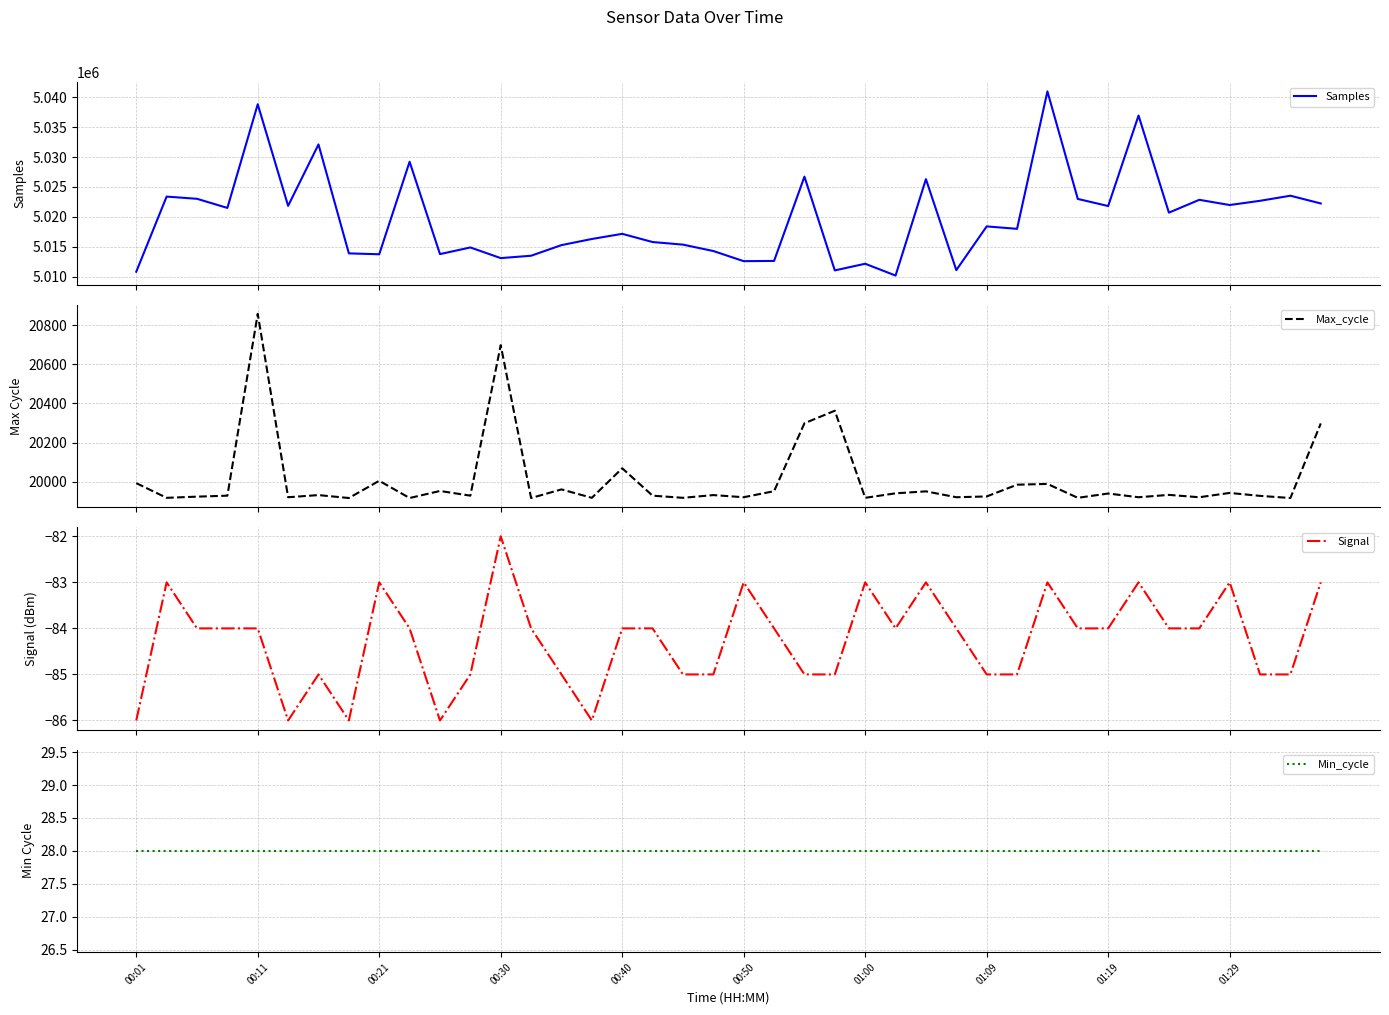

What is the lowest value of the Samples series?

5010161